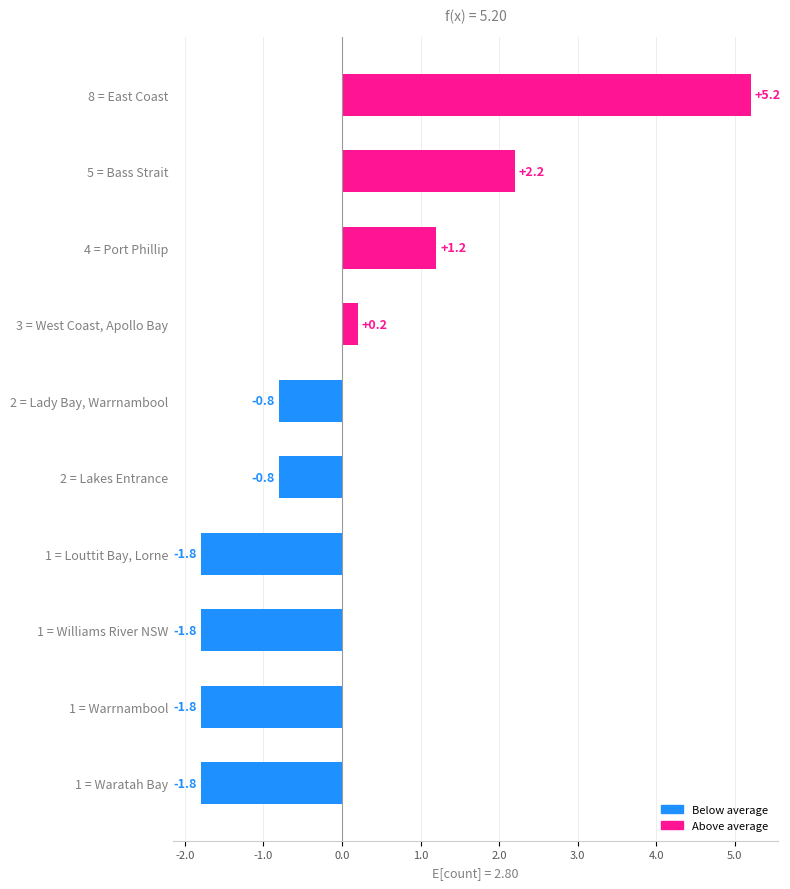

Reading bottom to top, extract all data points from this chart.

1 = Waratah Bay=-1.8	1 = Warrnambool=-1.8	1 = Williams River NSW=-1.8	1 = Louttit Bay, Lorne=-1.8	2 = Lakes Entrance=-0.8	2 = Lady Bay, Warrnambool=-0.8	3 = West Coast, Apollo Bay=0.2	4 = Port Phillip=1.2	5 = Bass Strait=2.2	8 = East Coast=5.2